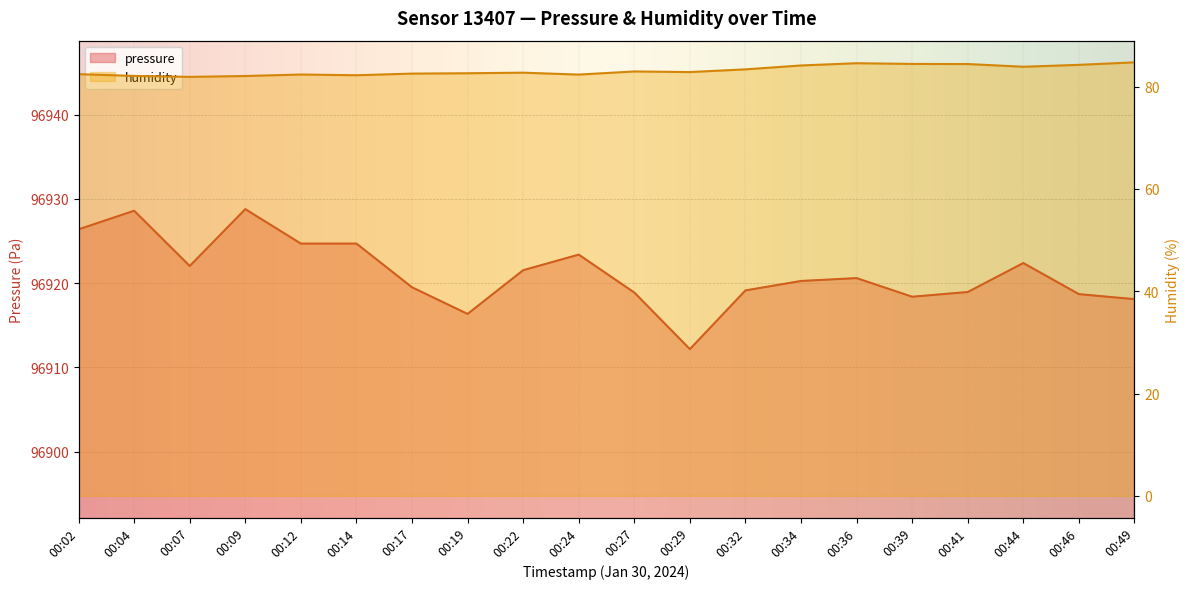

How many data points in pressure are above 96920?

11